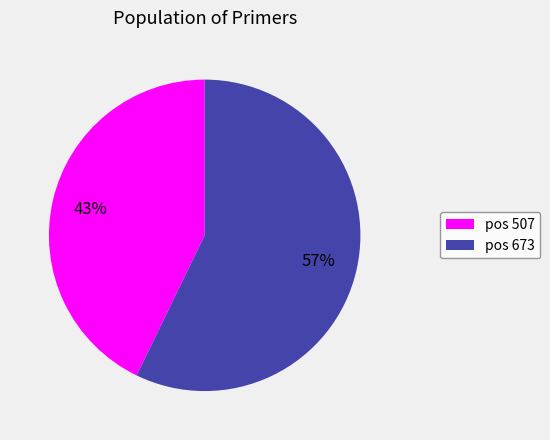

How many slices are in this pie chart?

2